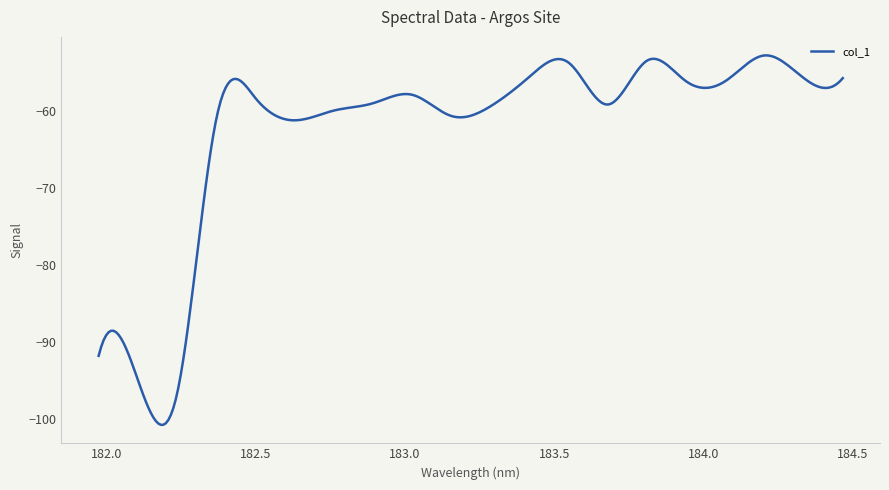

What is the smallest value displayed?

-100.8